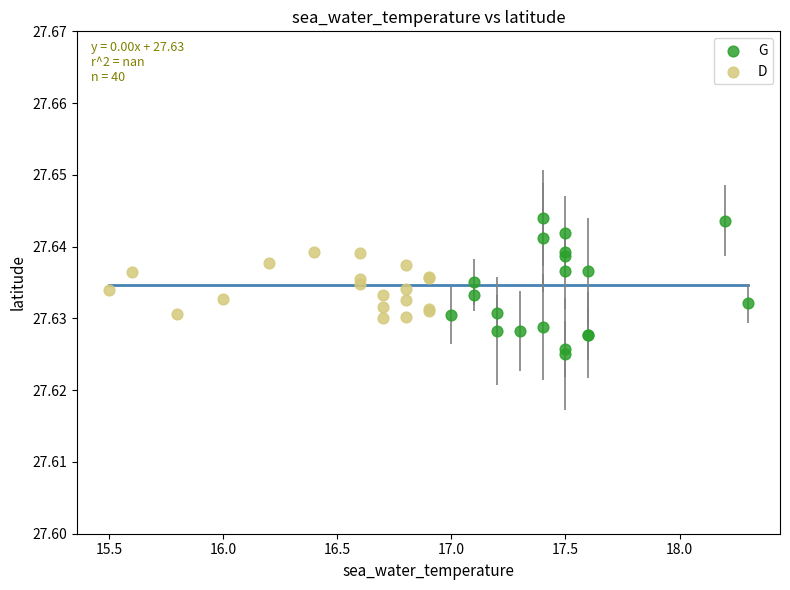

Which series contains the lowest Y value?

G